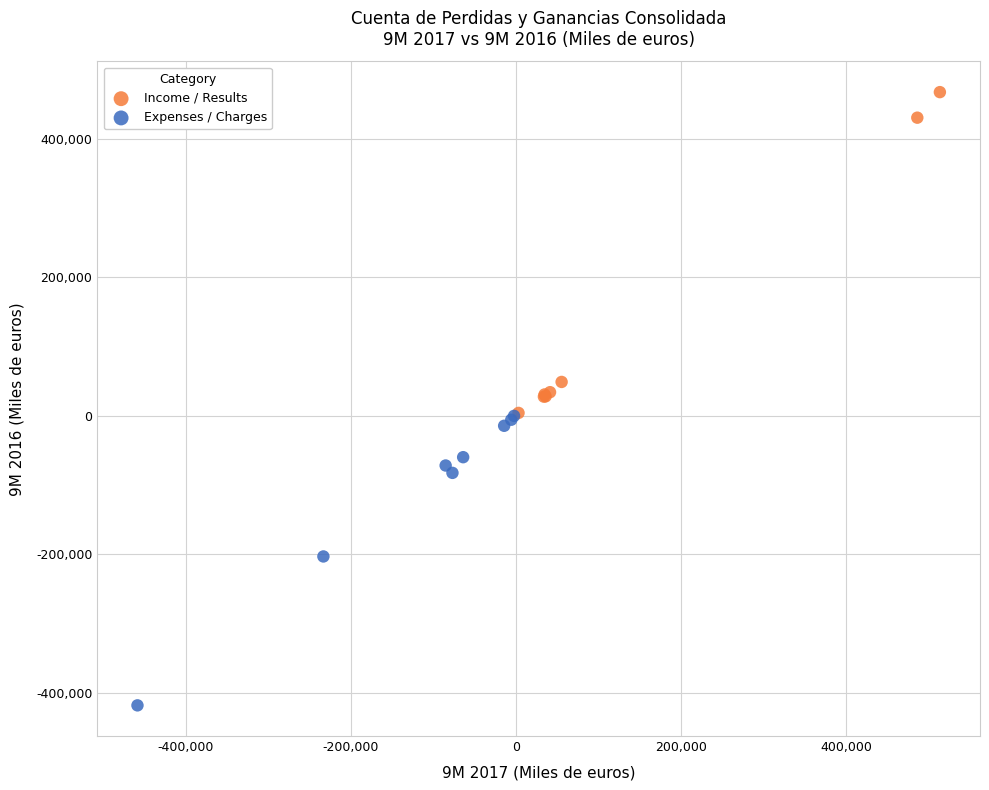

Which series reaches the maximum Y coordinate?

Income / Results